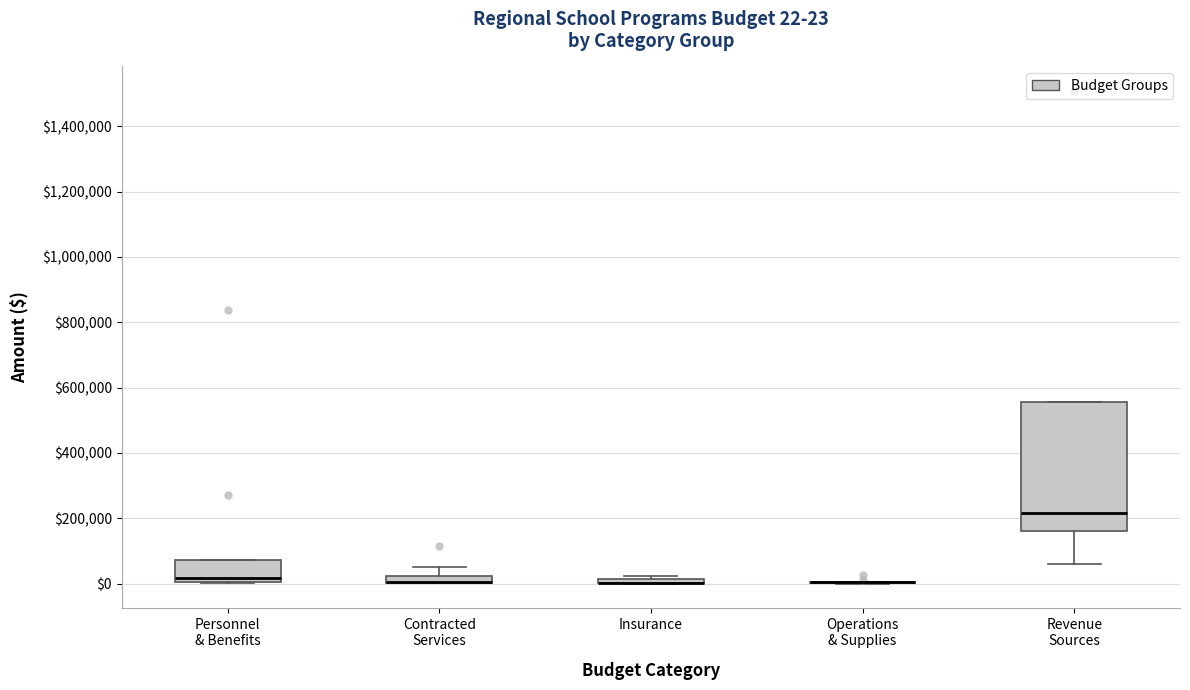

Comparing the boxes themselves (not the whiskers), which one is the tallest?

Revenue Sources